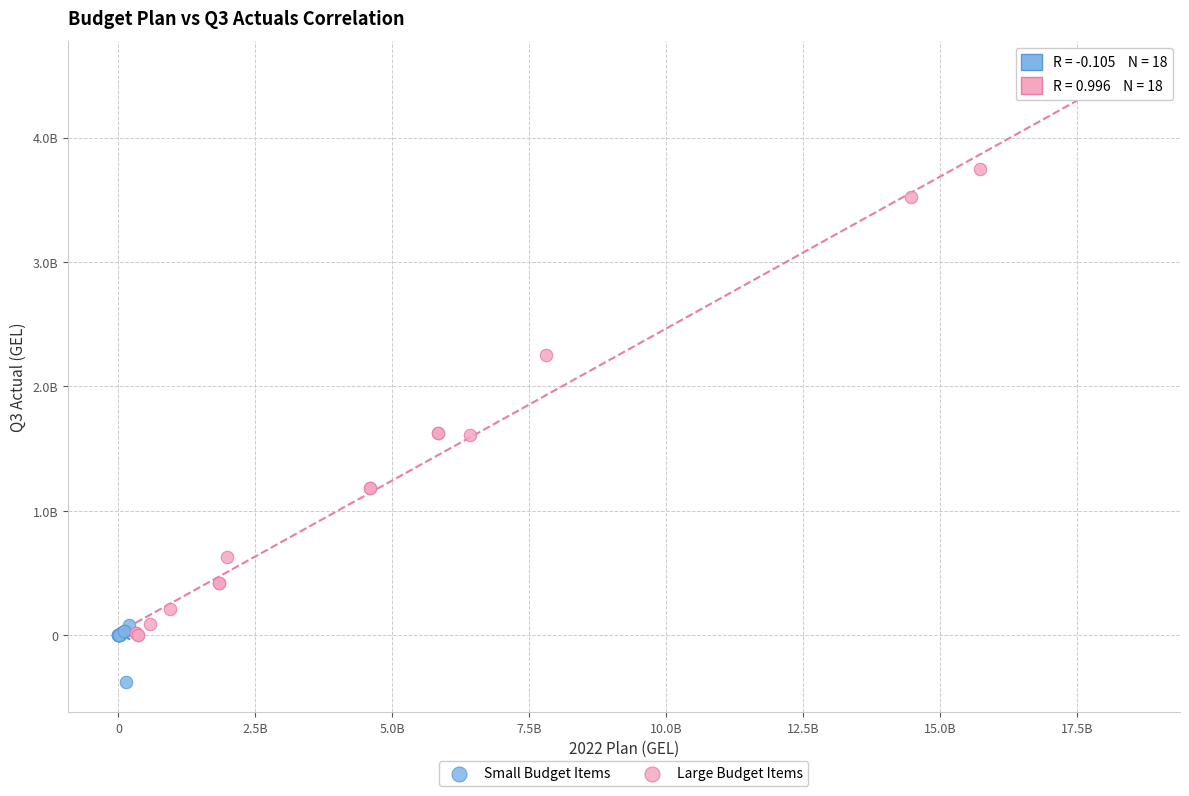

Which series has the widest spread of Y values?

Large Budget Items